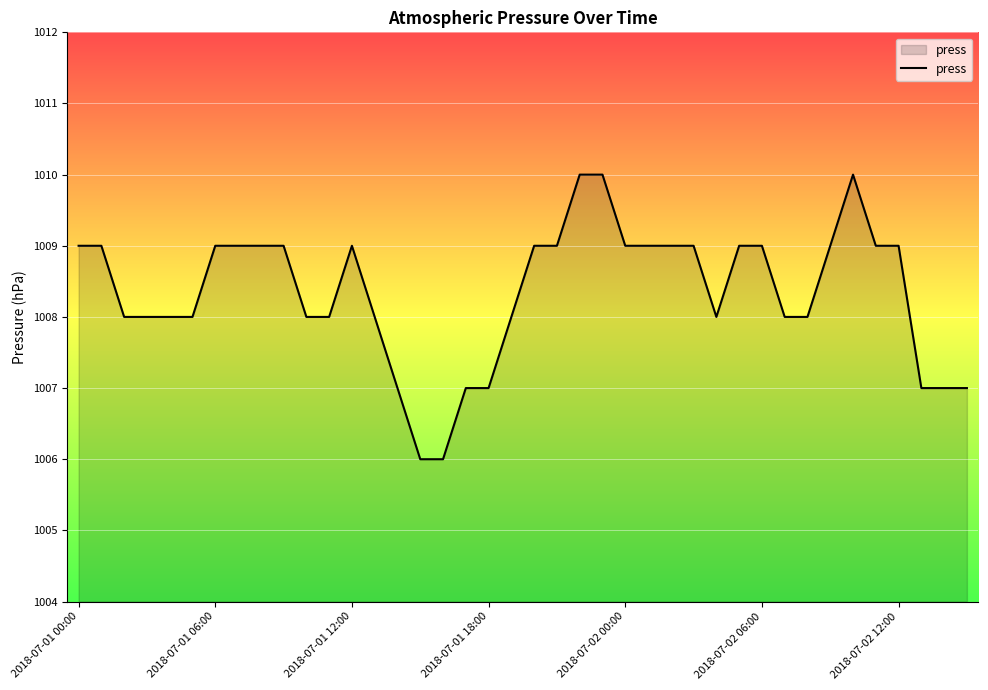

What is the difference between the maximum and minimum values?

4